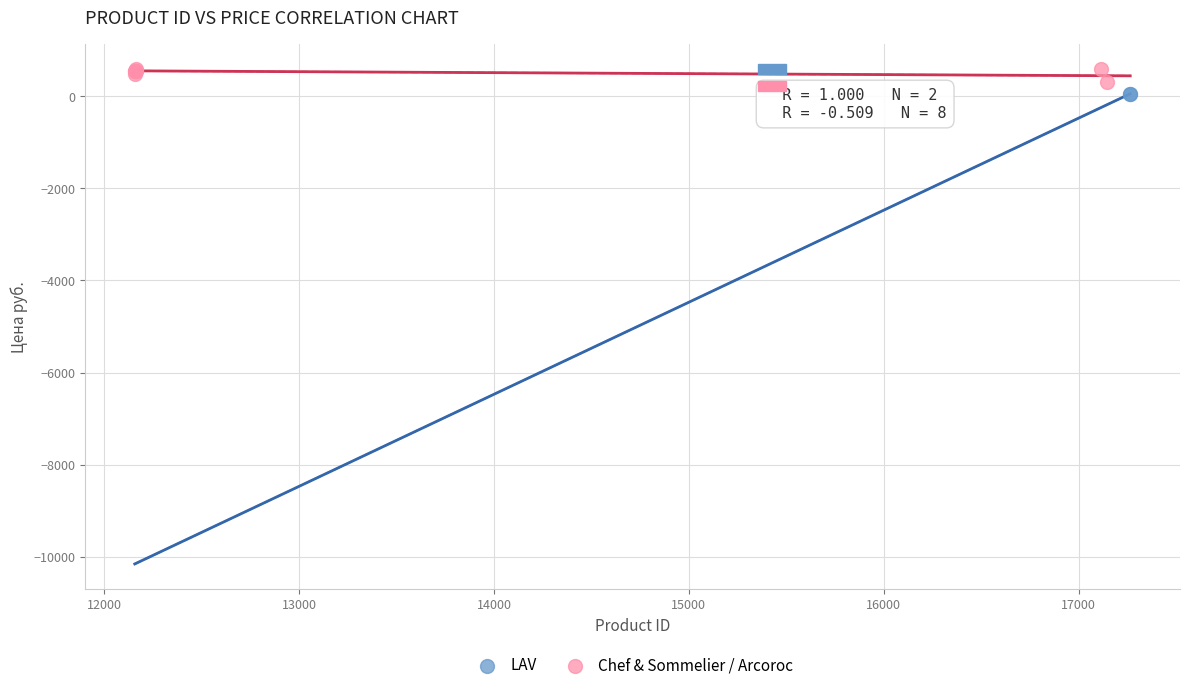

What are all the series names shown in the legend?

LAV, Chef & Sommelier / Arcoroc